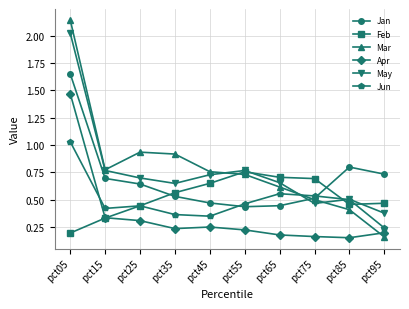

What are all the series names shown in the legend?

Jan, Feb, Mar, Apr, May, Jun